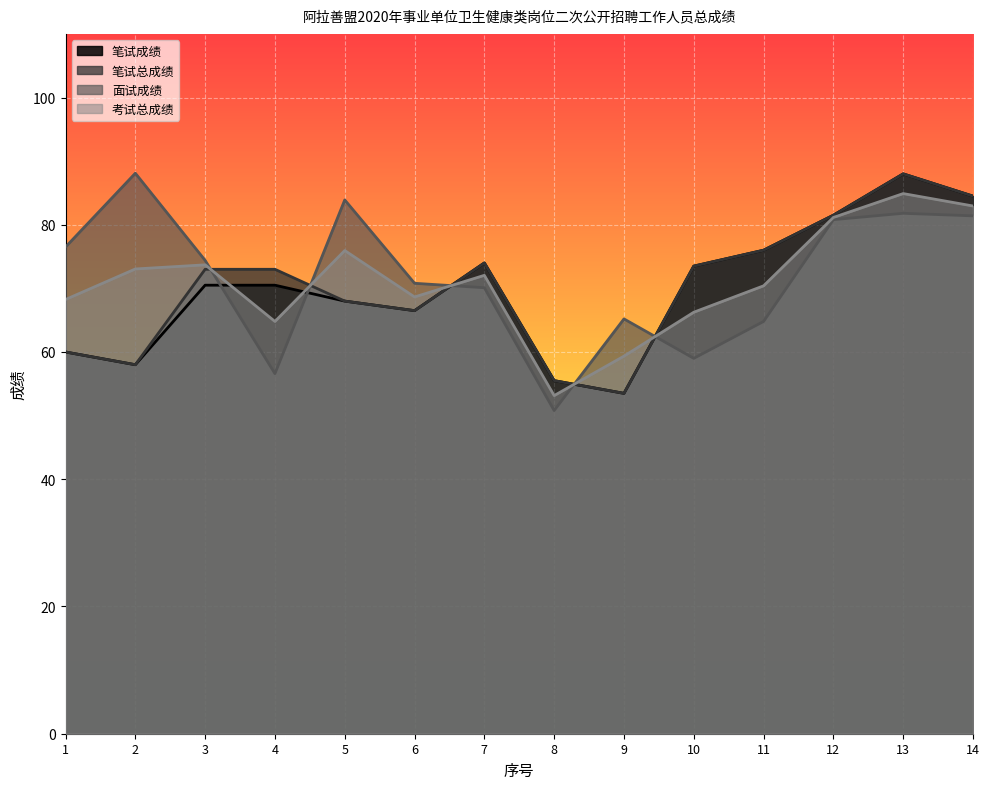

Where does the 考试总成绩 series first go above 72?

2